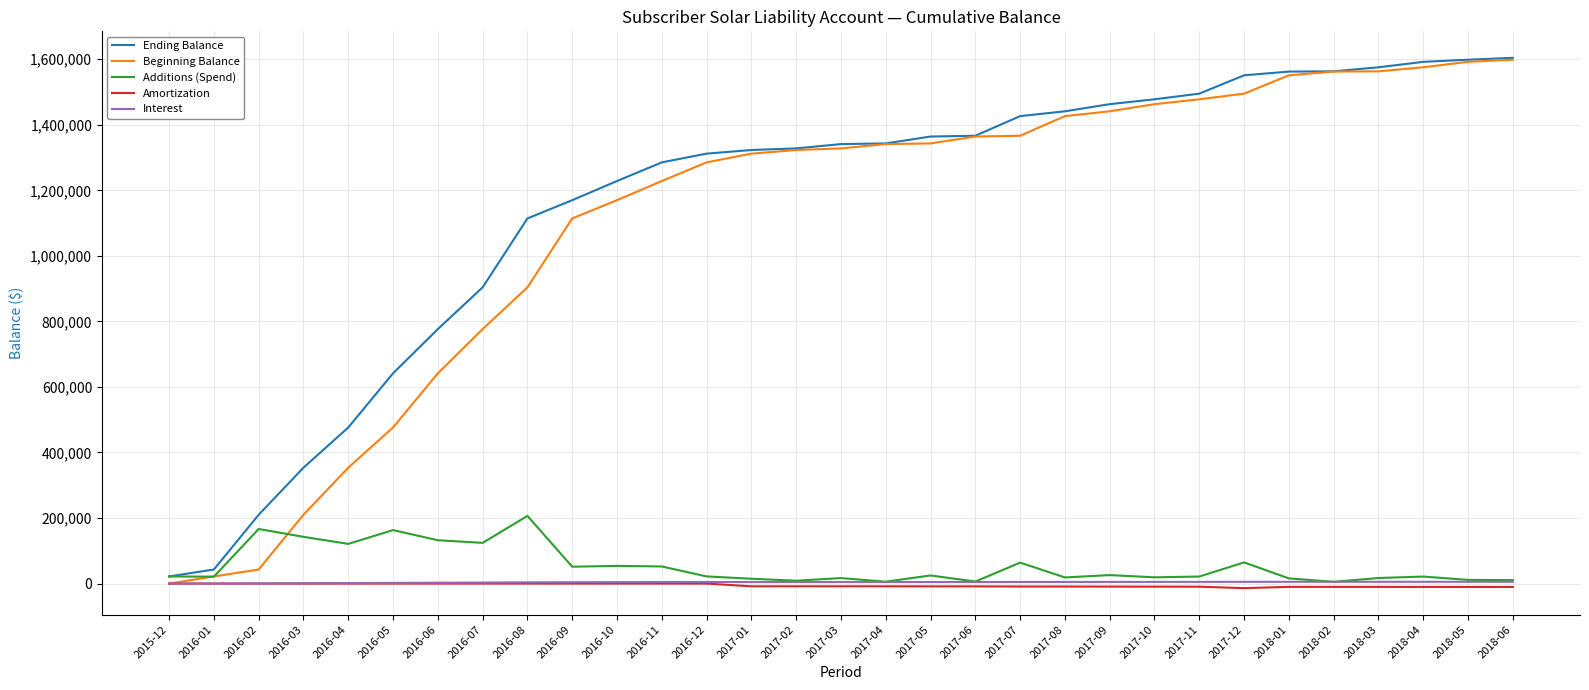

What is the maximum value shown in the chart?

1604263.4